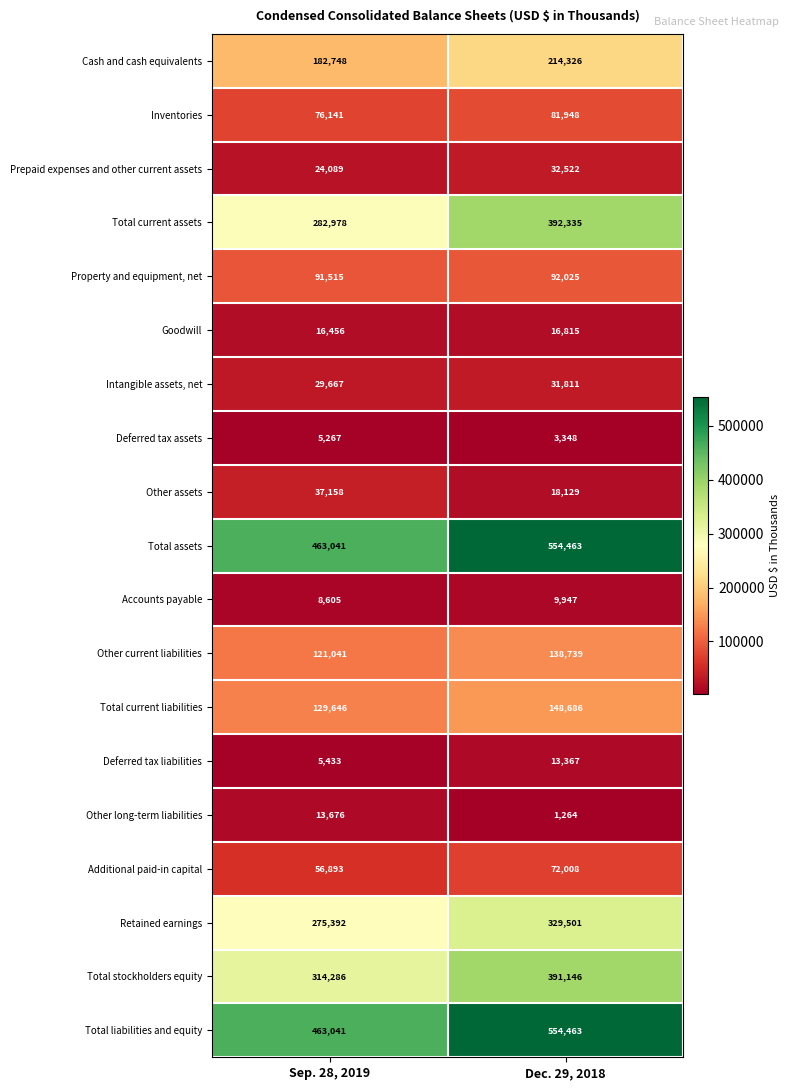

How many values in the Total liabilities and equity series are below 554463?

1